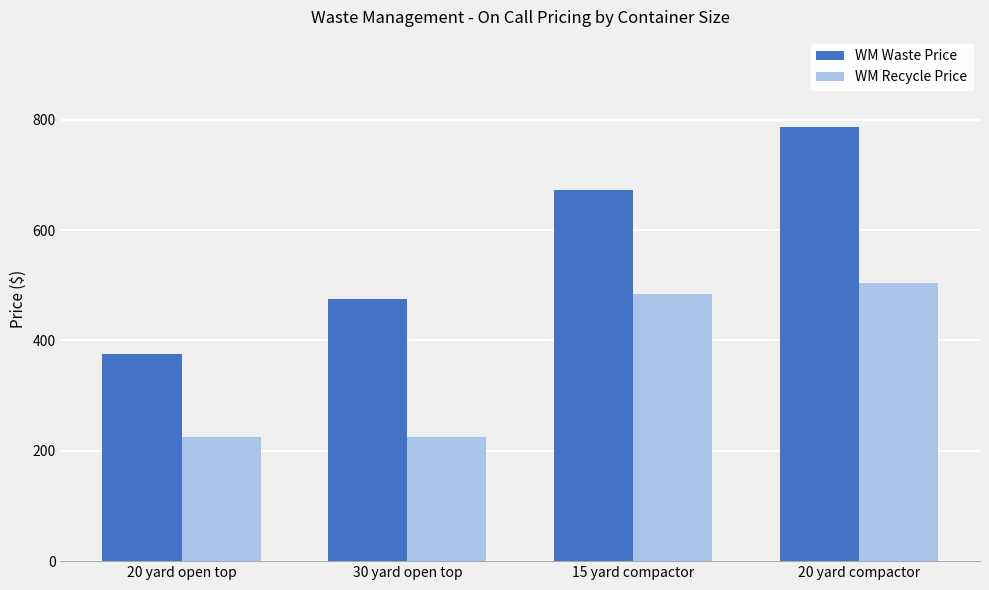

Reading left to right, extract all data points from this chart.

WM Waste Price: 20 yard open top=374.5	30 yard open top=475.0	15 yard compactor=672.4	20 yard compactor=787.2
WM Recycle Price: 20 yard open top=225.0	30 yard open top=225.0	15 yard compactor=483.6	20 yard compactor=504.0